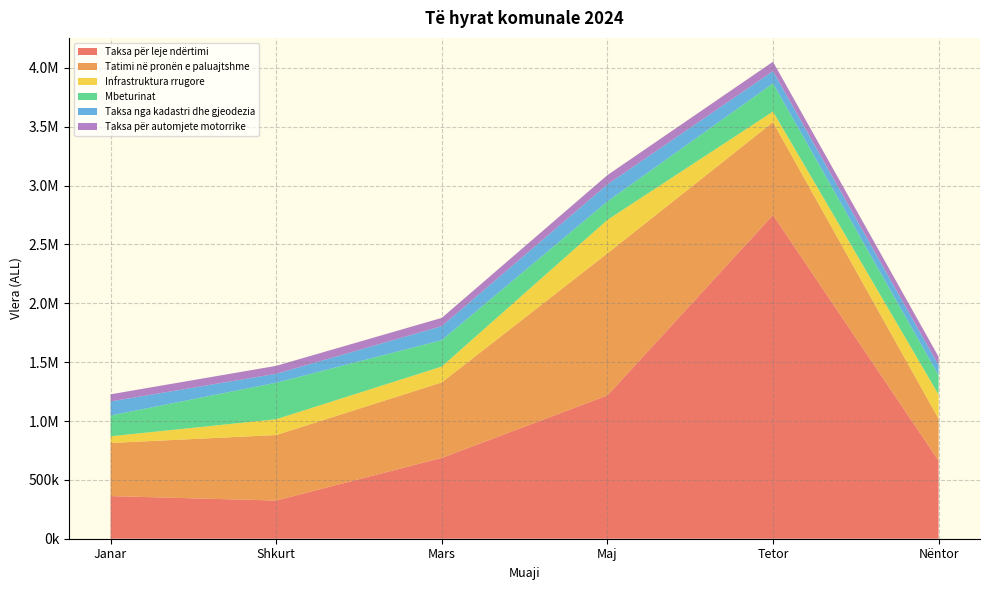

Reading left to right, transcribe all the data shown in this chart.

Taksa për leje ndërtimi: Janar=362063.4	Shkurt=324354.9	Mars=686461.1	Maj=1217069.5	Tetor=2749671.4	Nëntor=663460.9
Tatimi në pronën e paluajtshme: Janar=451163.9	Shkurt=556293.6	Mars=641439.8	Maj=1206778.0	Tetor=788595.7	Nëntor=355681.6
Infrastruktura rrugore: Janar=56924.9	Shkurt=134278.4	Mars=134669.9	Maj=284295.7	Tetor=90274.4	Nëntor=205545.0
Mbeturinat: Janar=176523.4	Shkurt=310073.9	Mars=224428.3	Maj=156654.0	Tetor=239258.3	Nëntor=164444.2
Taksa nga kadastri dhe gjeodezia: Janar=119569.5	Shkurt=75971.3	Mars=119010.5	Maj=144743.8	Tetor=104421.2	Nëntor=84342.2
Taksa për automjete motorrike: Janar=60451.5	Shkurt=67520.0	Mars=69971.5	Maj=79050.0	Tetor=79627.5	Nëntor=72197.0